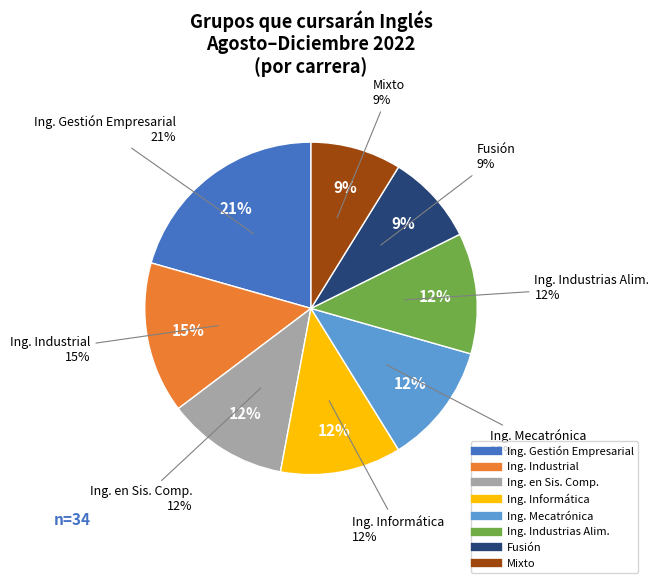

Does any single category account for the majority?

No